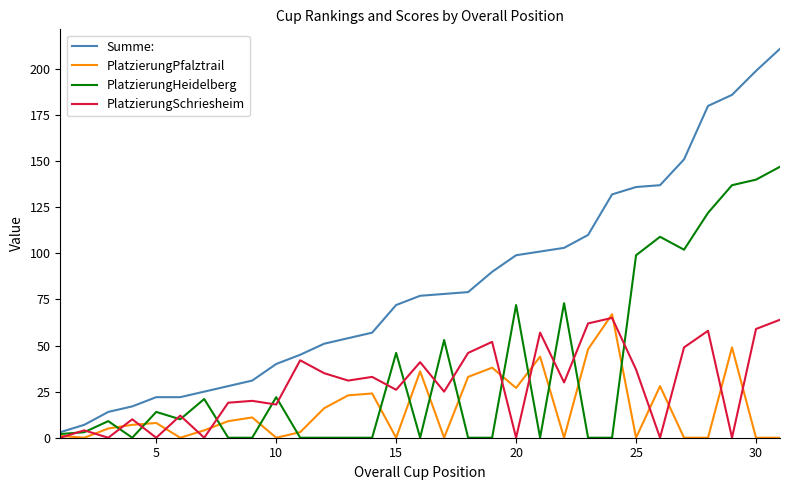

Which series has the largest total across all categories?

Summe: